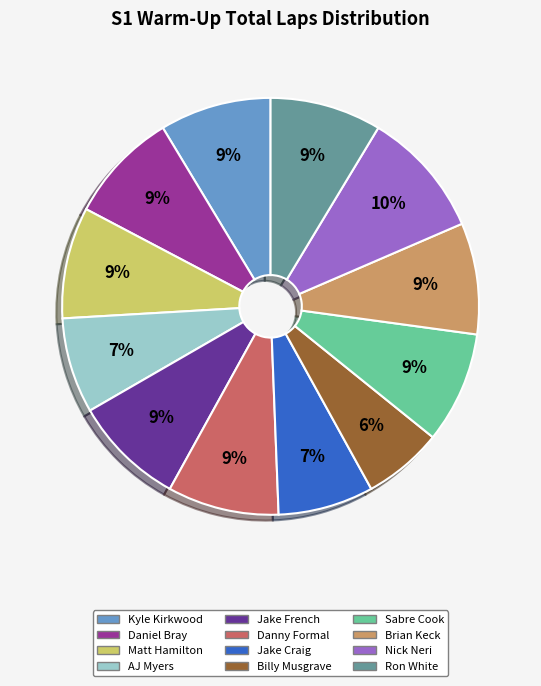

To the nearest percent, what portion does Jake Craig represent?

7%